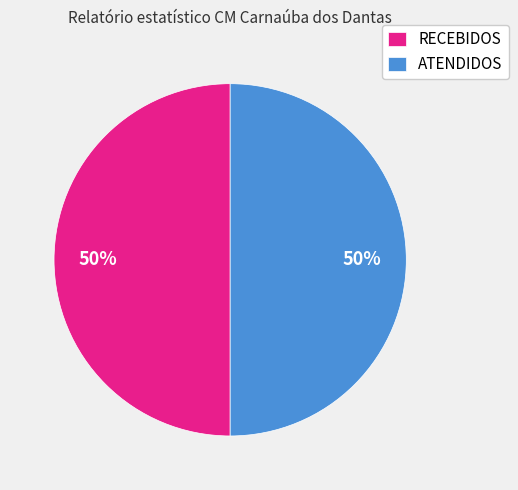

Combined, do RECEBIDOS and ATENDIDOS account for over 50%?

Yes